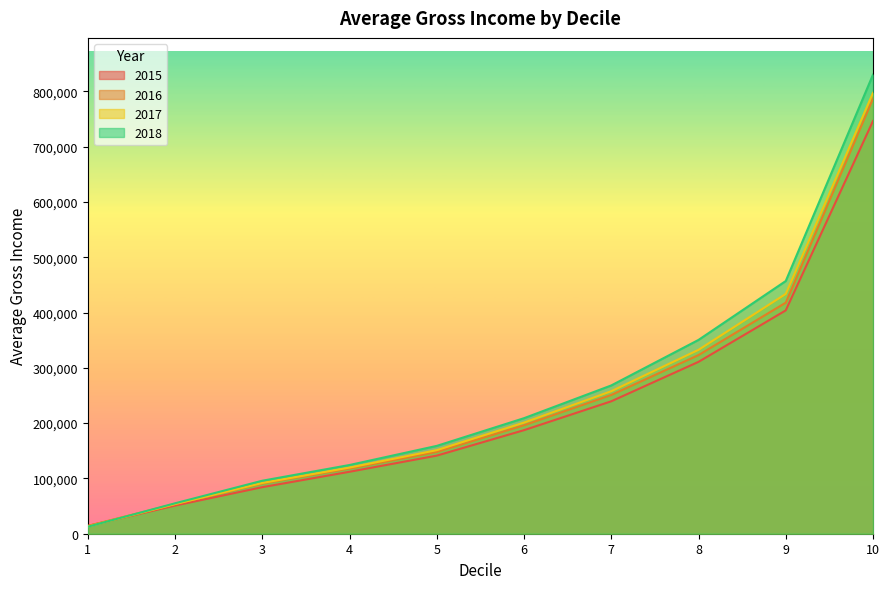

What is the average value of the 2017 series?

245168